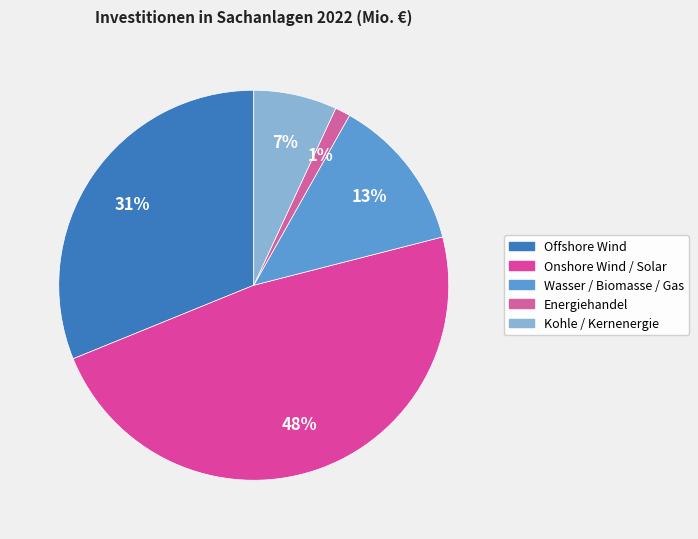

The Onshore Wind / Solar slice represents 48% of the pie. True or false?

True